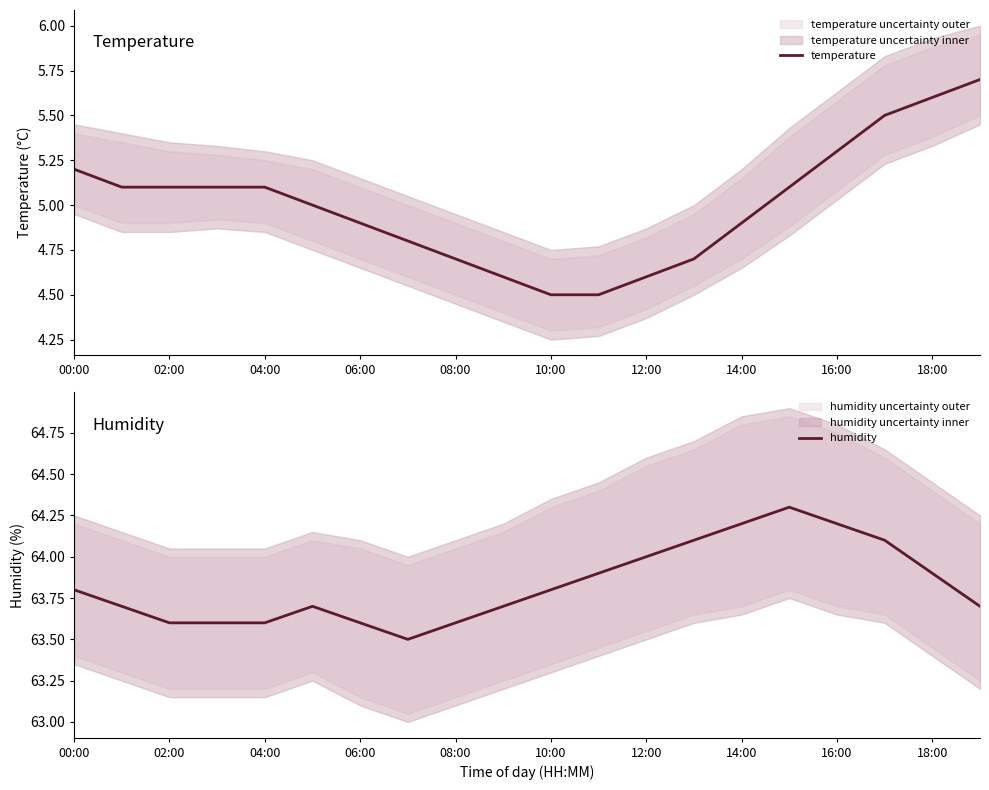

What is the highest value of the temperature series?

5.7